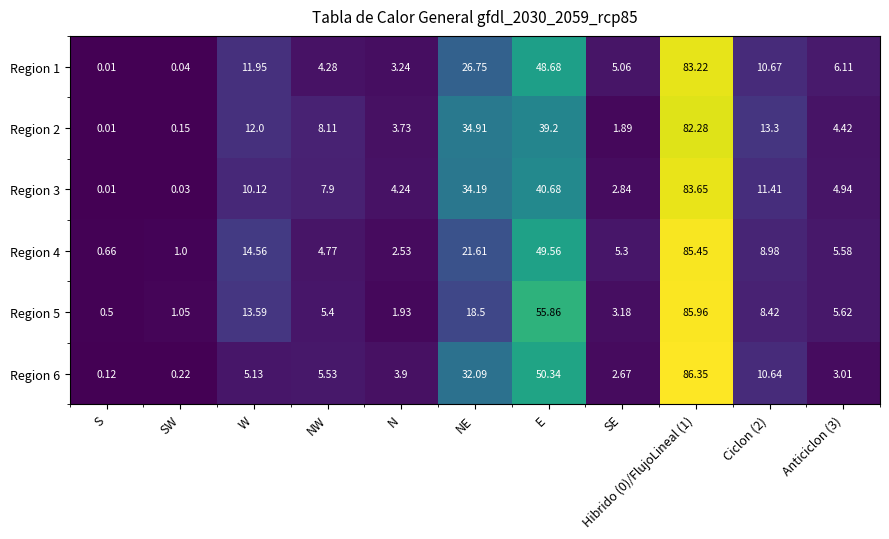

How many distinct data groups are displayed?

6